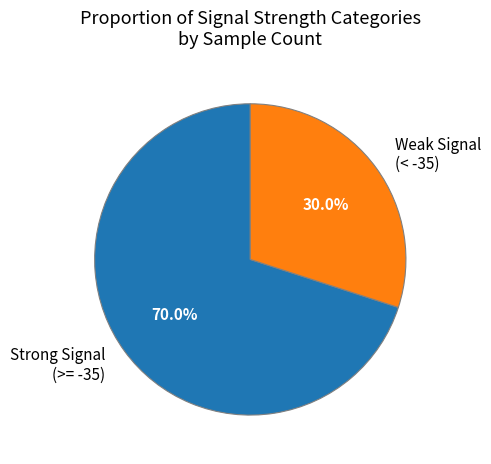

What is the ratio of the value at Strong Signal (>= -35) to the value at Weak Signal (< -35)?

2.3